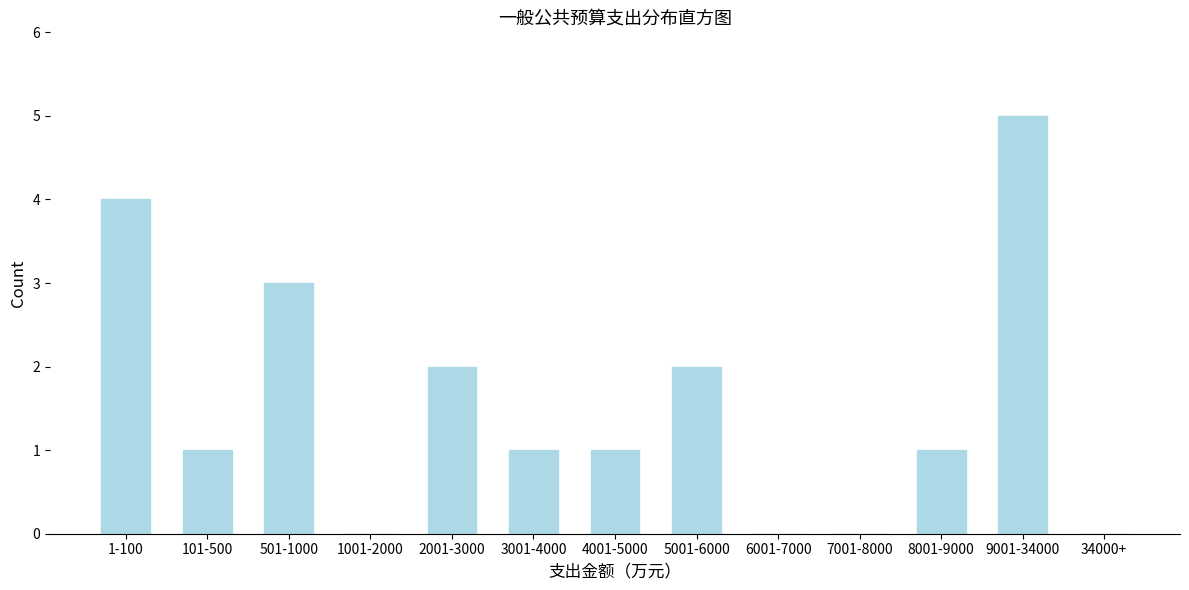

Reading right to left, extract all data points from this chart.

34000+=0	9001-34000=5	8001-9000=1	7001-8000=0	6001-7000=0	5001-6000=2	4001-5000=1	3001-4000=1	2001-3000=2	1001-2000=0	501-1000=3	101-500=1	1-100=4